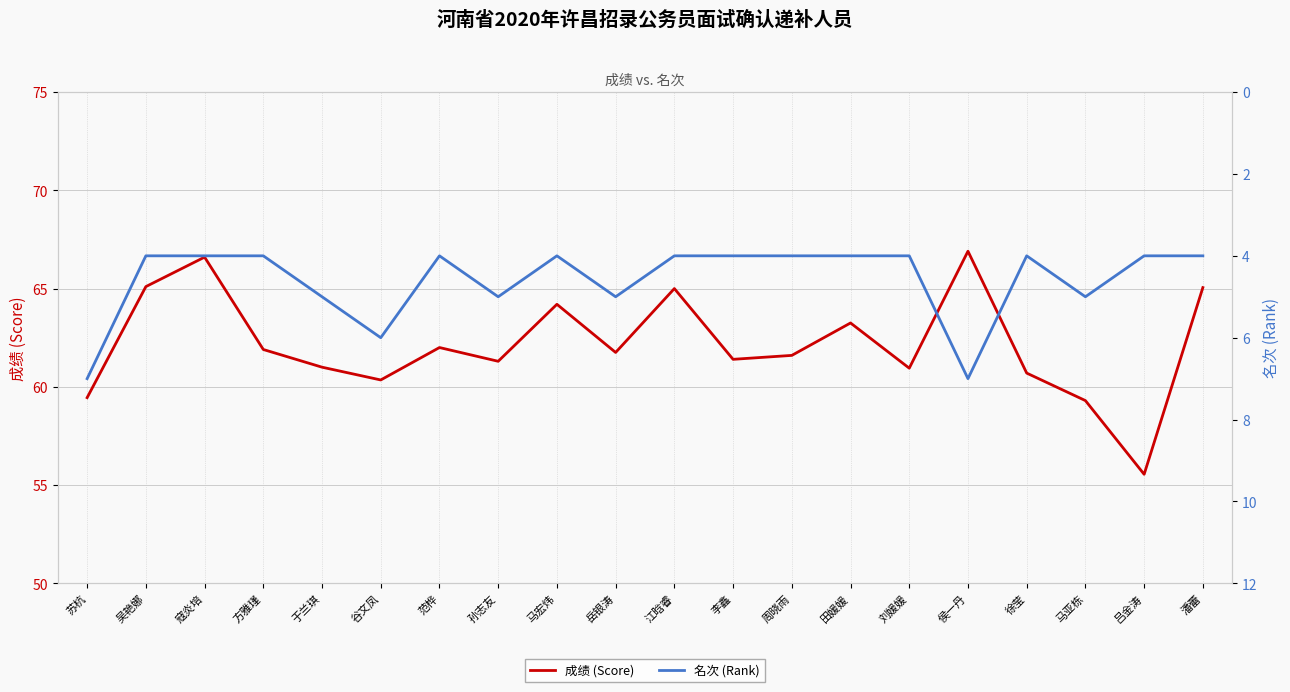

What is the maximum value for 名次 (Rank)?

7.0